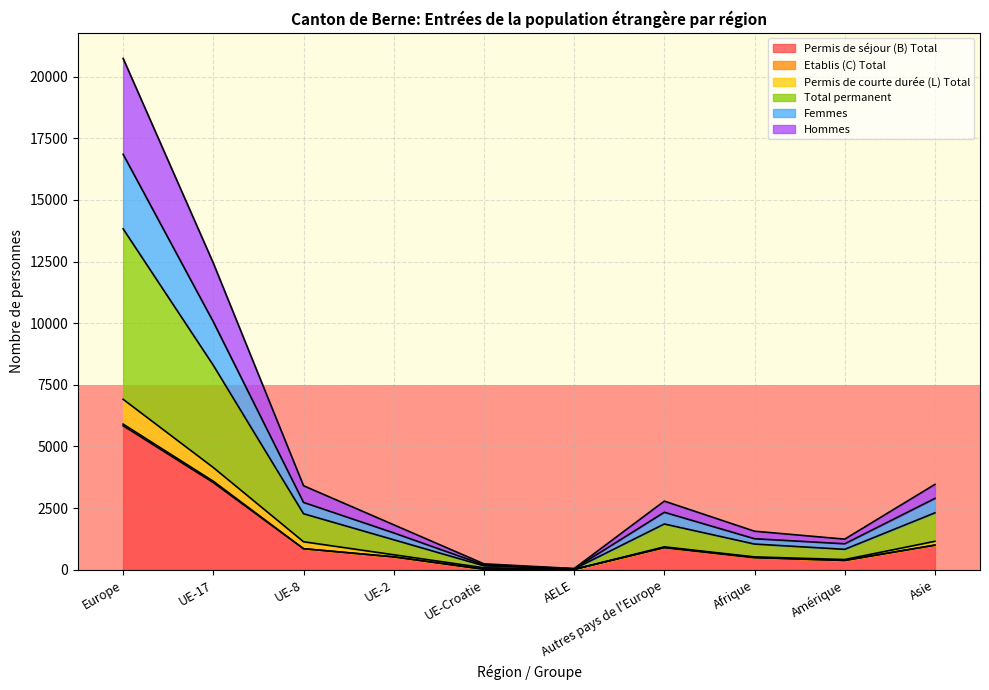

True or false: Hommes and Permis de courte durée (L) Total intersect in this chart.

False